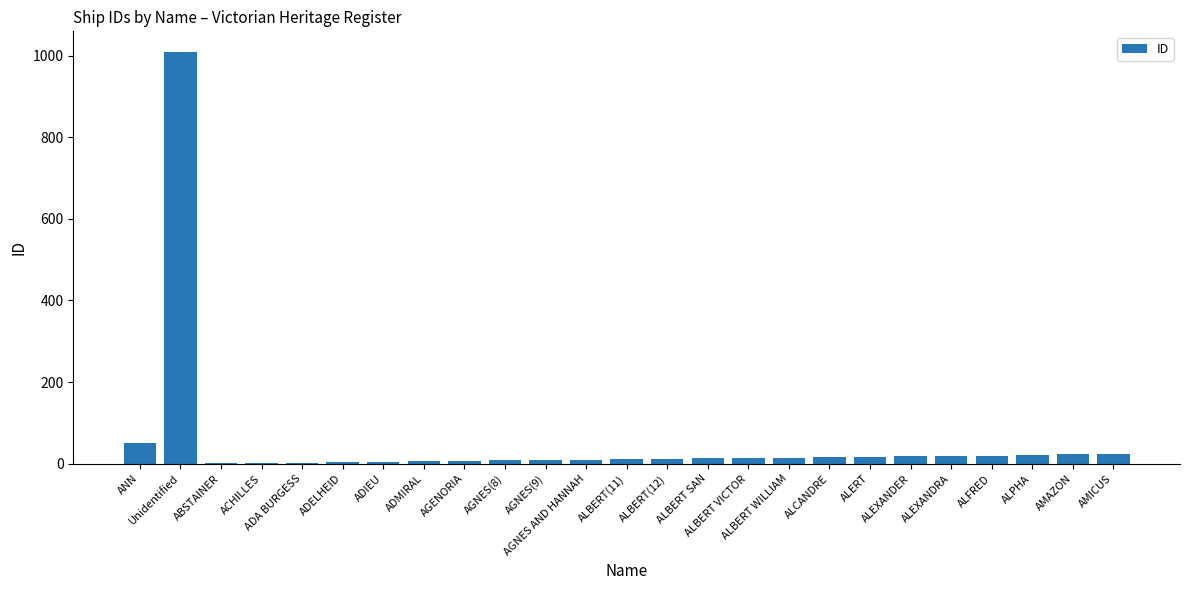

At which label is the value closest to 505?

ANN